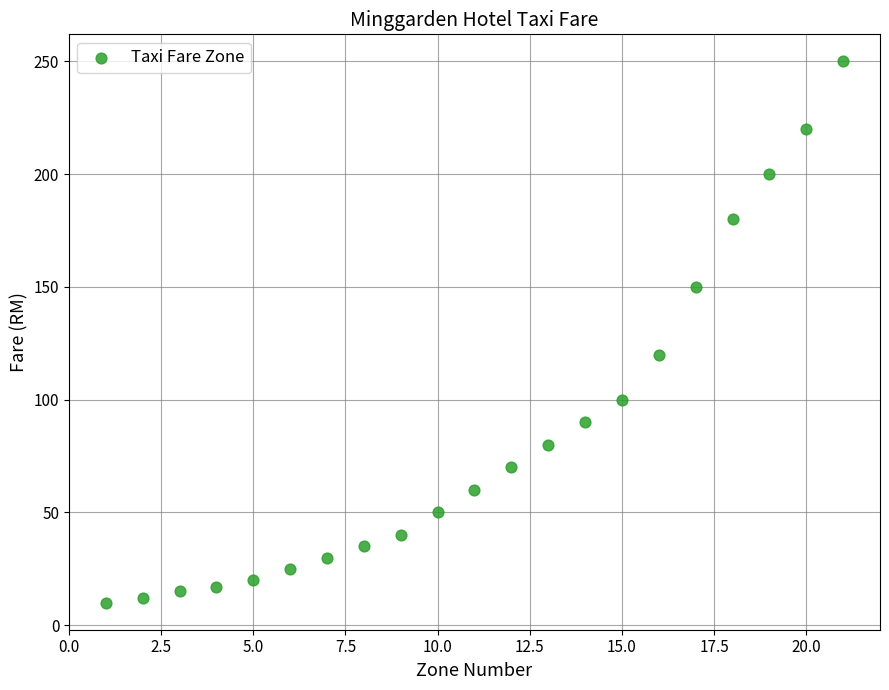

What Y value in the scatter plot is closest to 130?

120